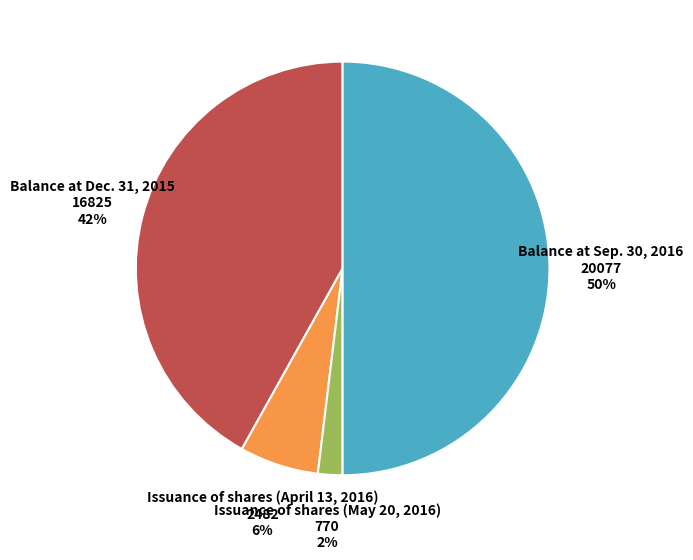

To the nearest percent, what is the average slice percentage?

25%